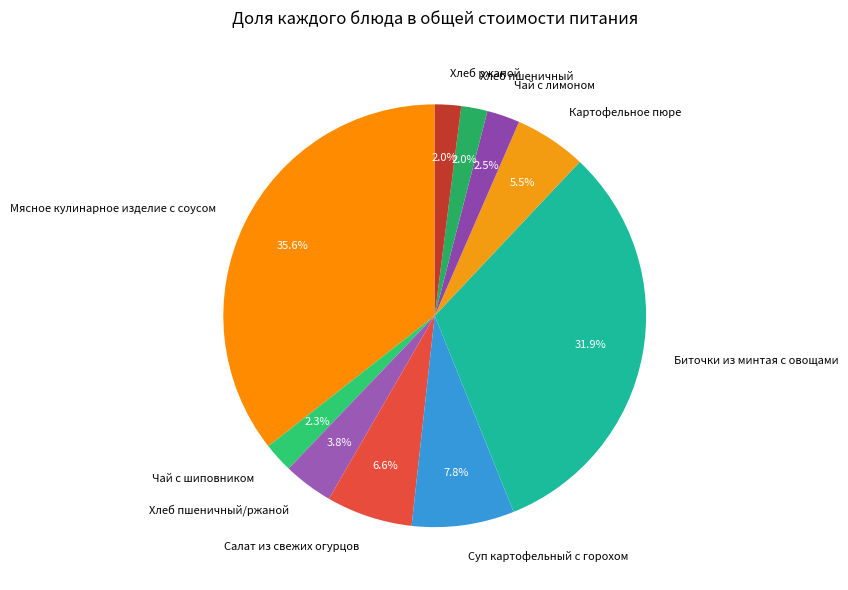

What is the largest slice in the pie chart?

Мясное кулинарное изделие с соусом